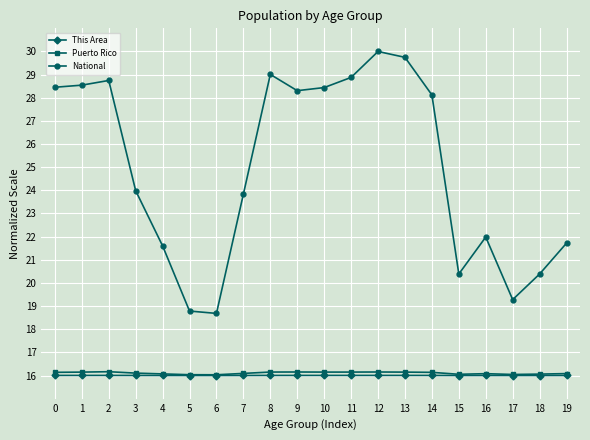

Which series changed the most between 7 and 11?

National